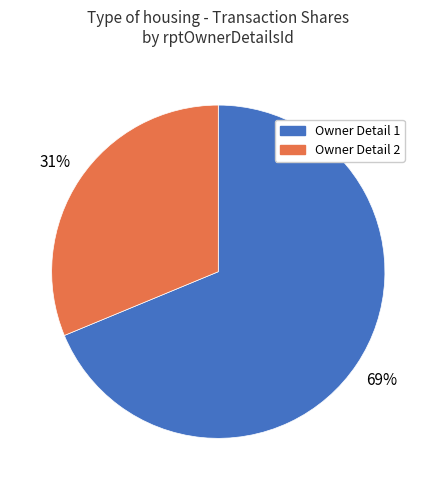

How many segments does this pie chart have?

2